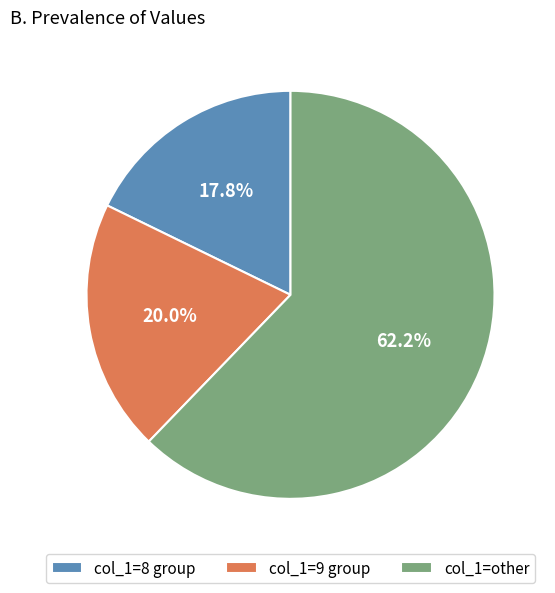

Between col_1=9 group and col_1=other, which is larger?

col_1=other